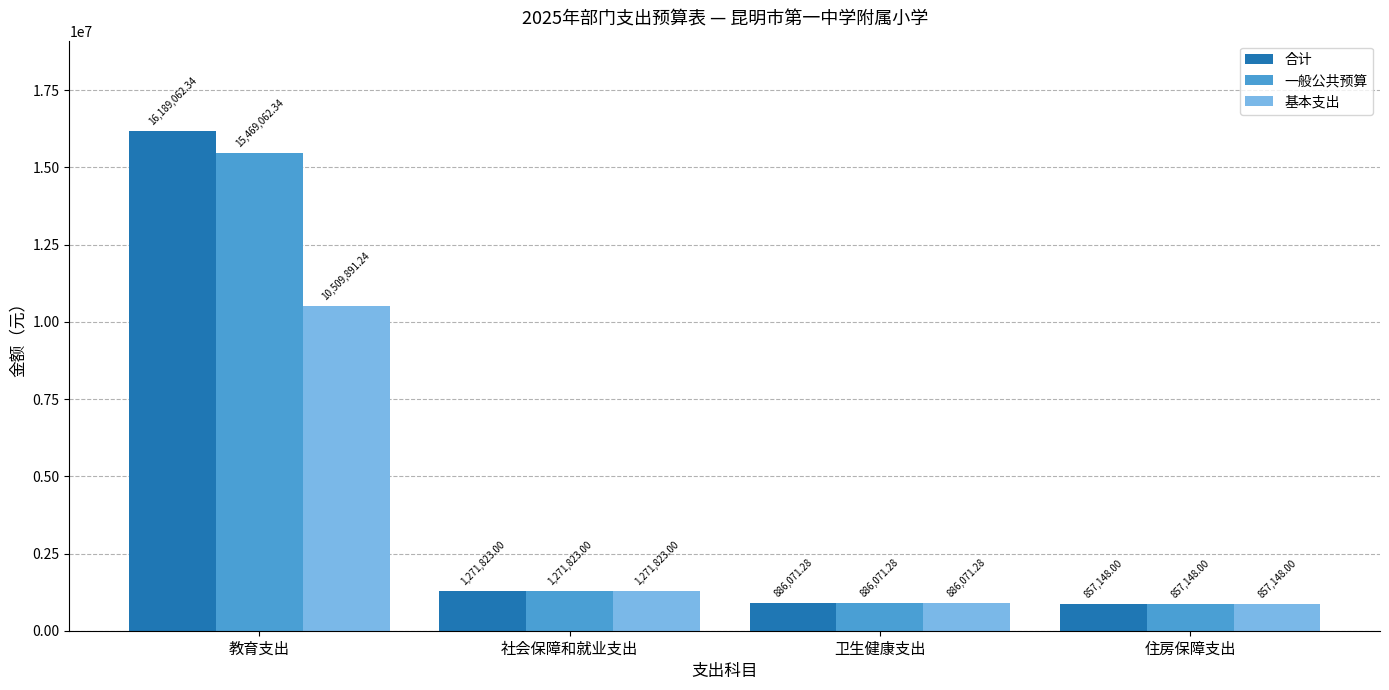

What is the total value across all series at 社会保障和就业支出?

3815469.0